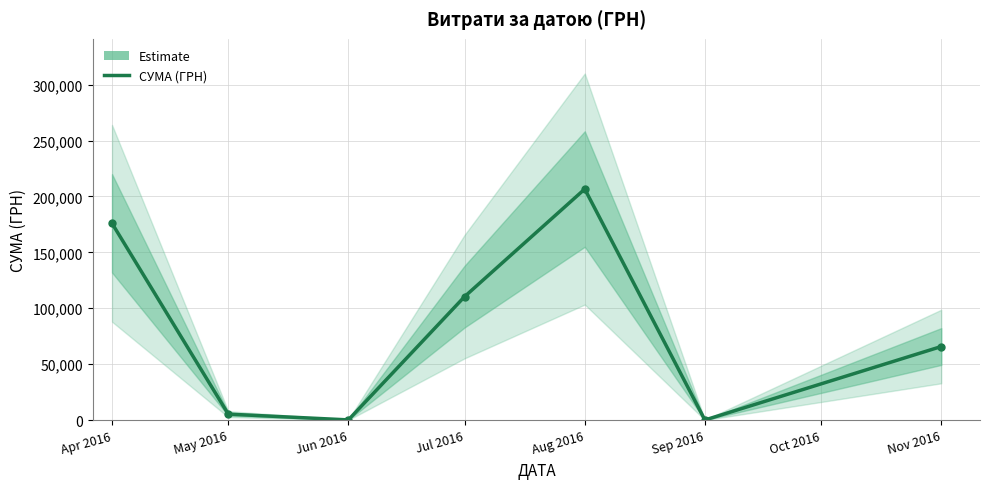

Where is the data nearest to the value 103358?

Jul 2016